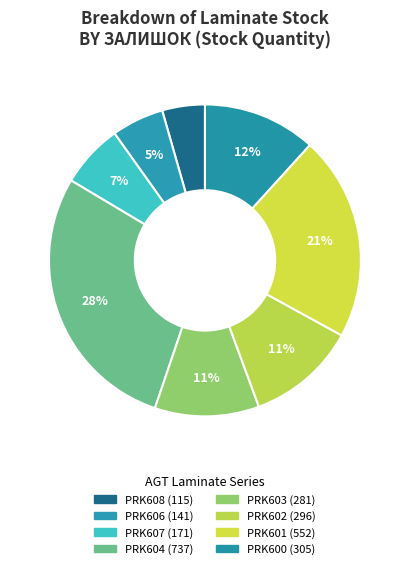

How many segments does this pie chart have?

8